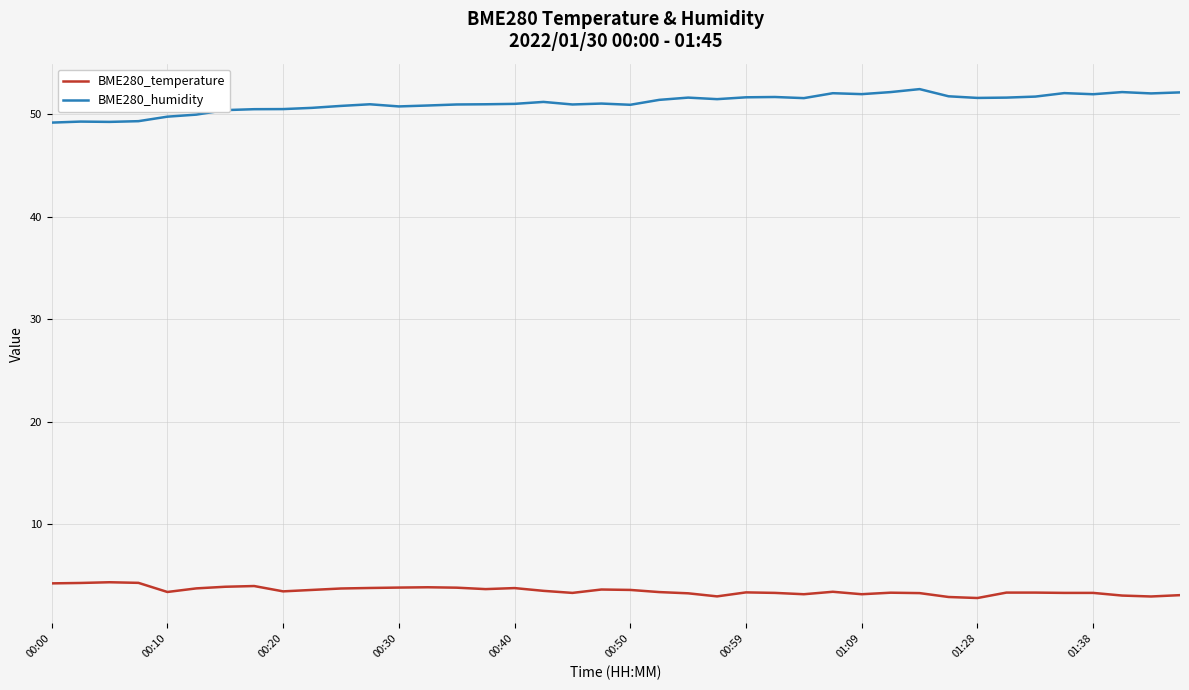

What is the smallest value displayed?

2.8